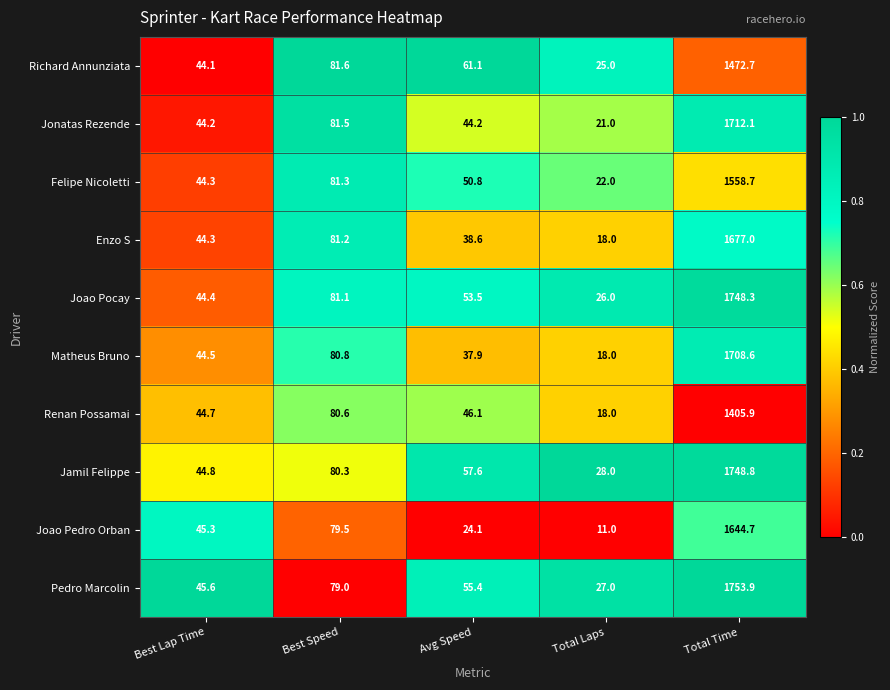

The value of Joao Pocay at Best Lap Time is 64.7. True or false?

False